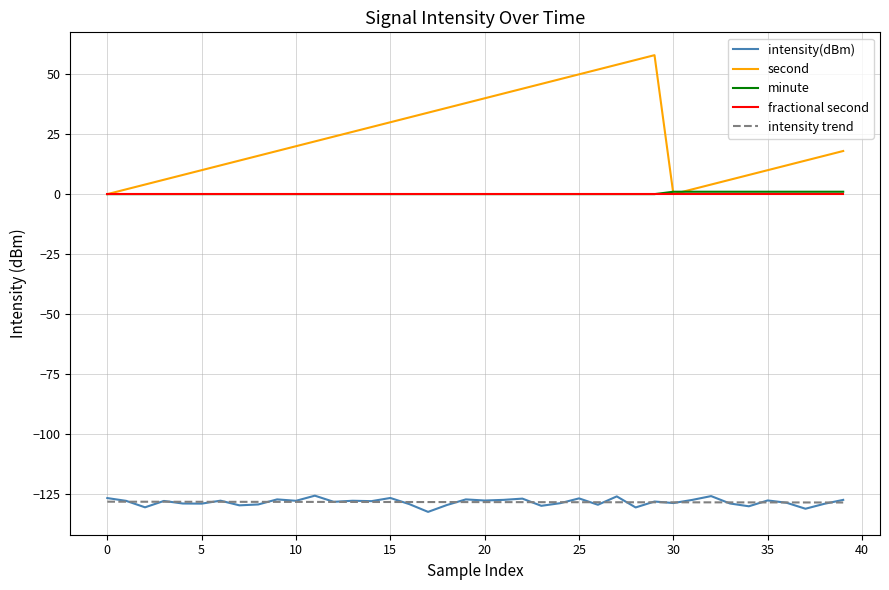

What is the maximum value shown in the chart?

58.0